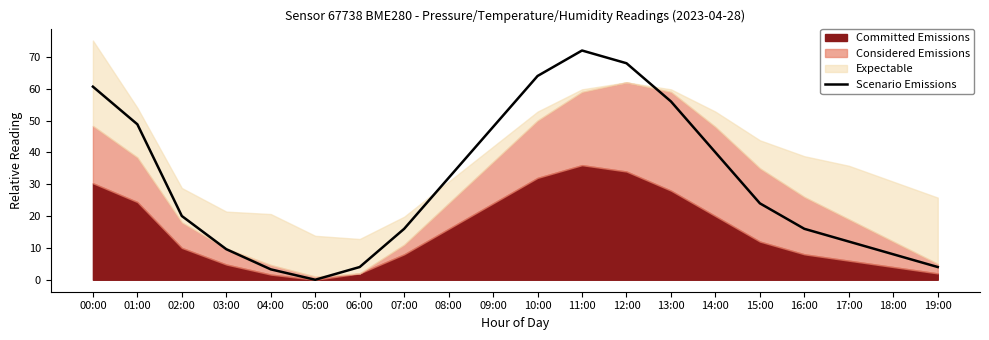

Which has a higher value, 18:00 or 04:00?

18:00